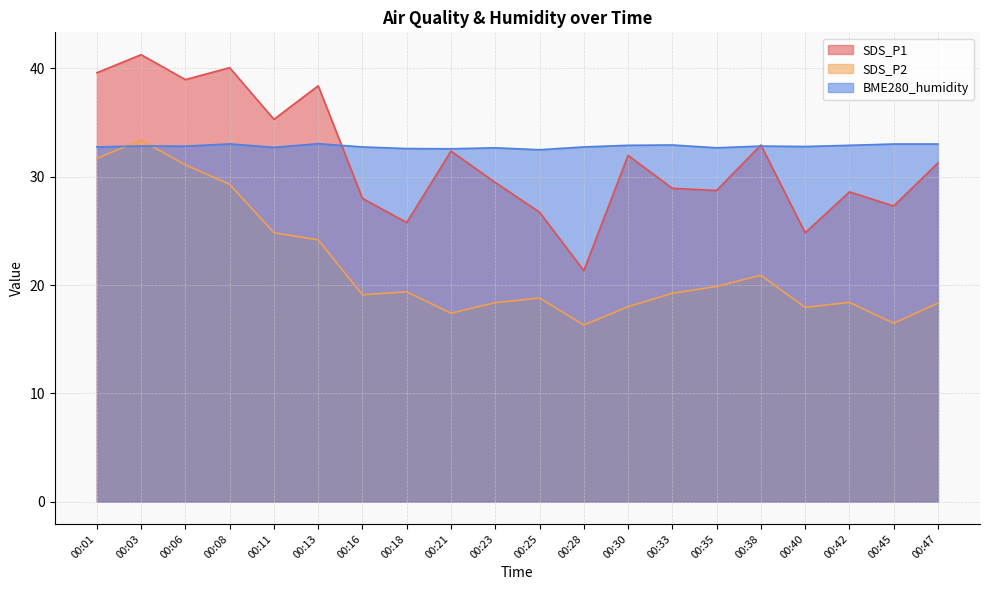

What is the minimum value for SDS_P2?

16.3